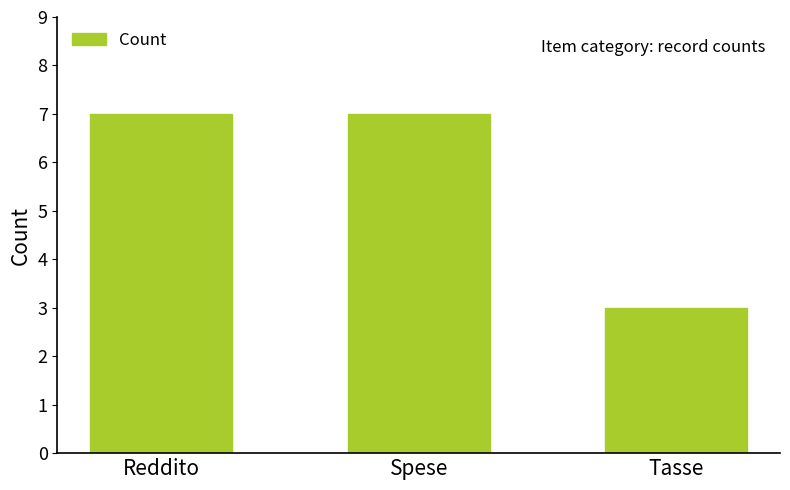

What is the value of the 2nd bar from the left?

7